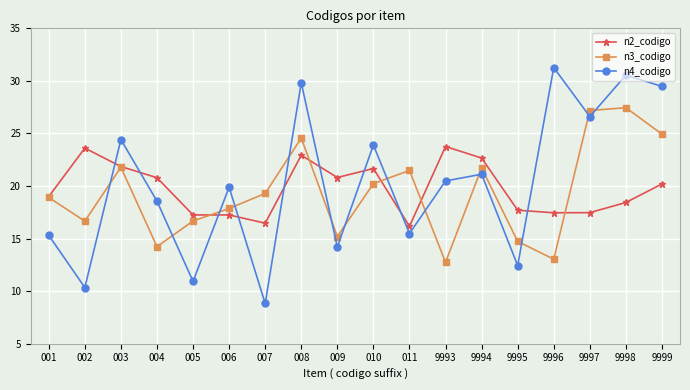

Count the number of categories in the chart.

18